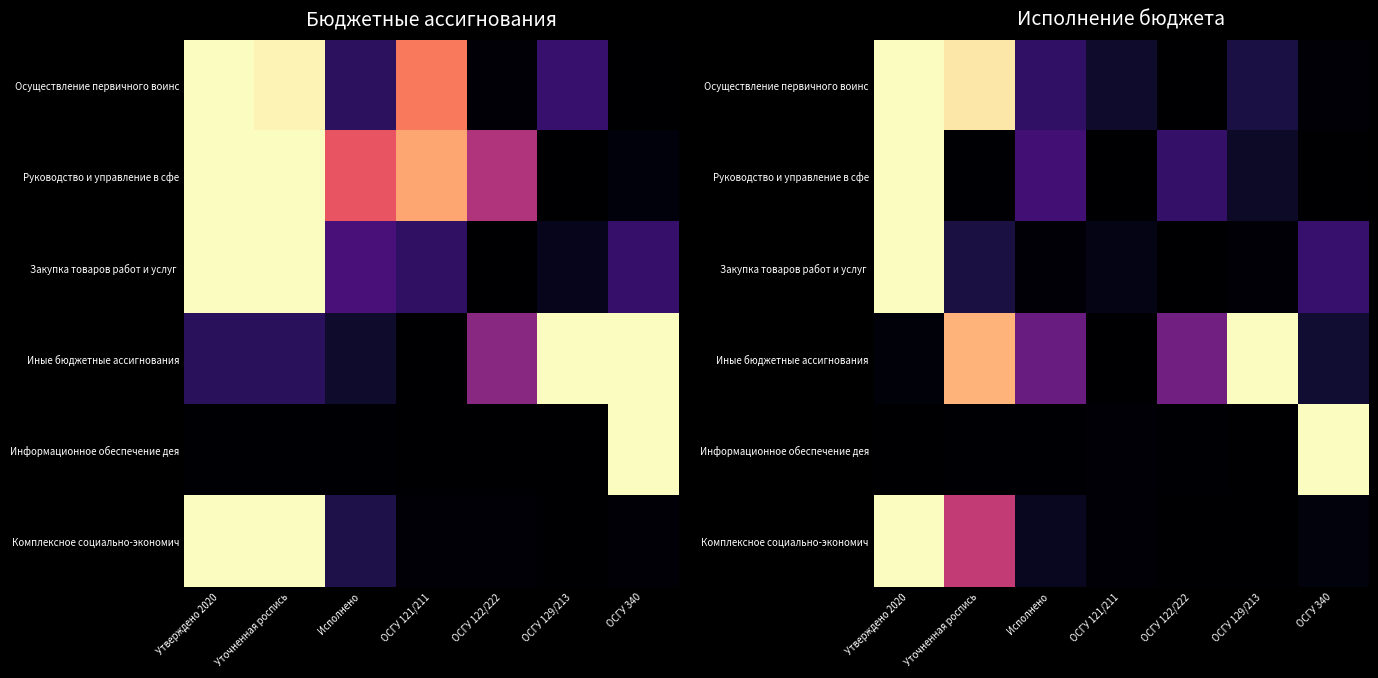

How many positive values does the Осуществление первичного воинс series have?

6